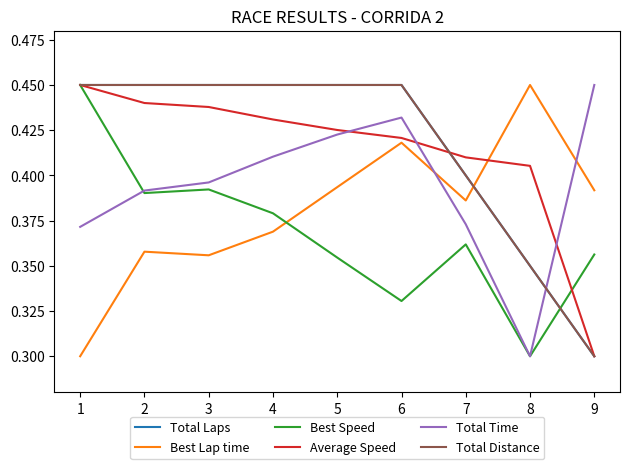

The value of Best Lap time at 1 is 0.3. True or false?

True